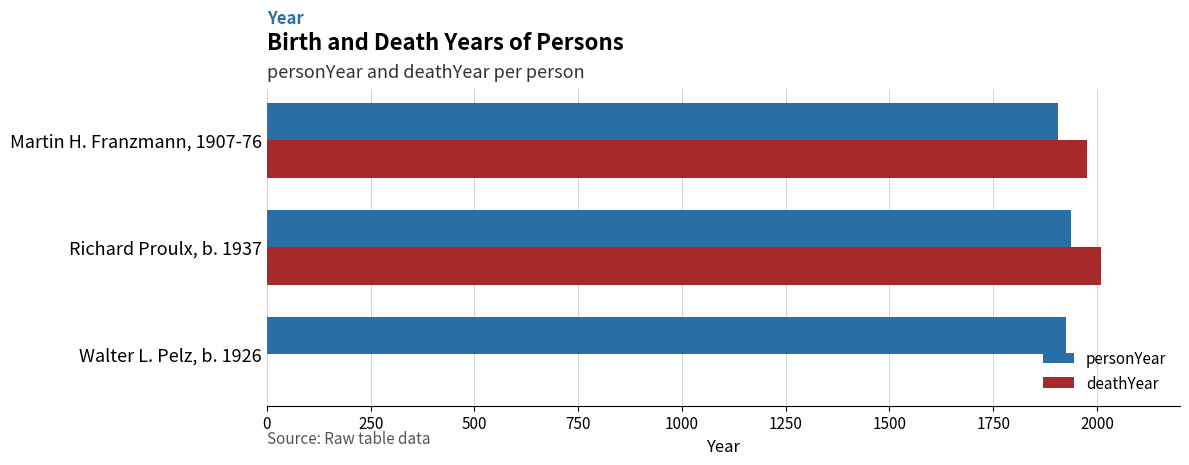

What is the average value of the deathYear series?

1329